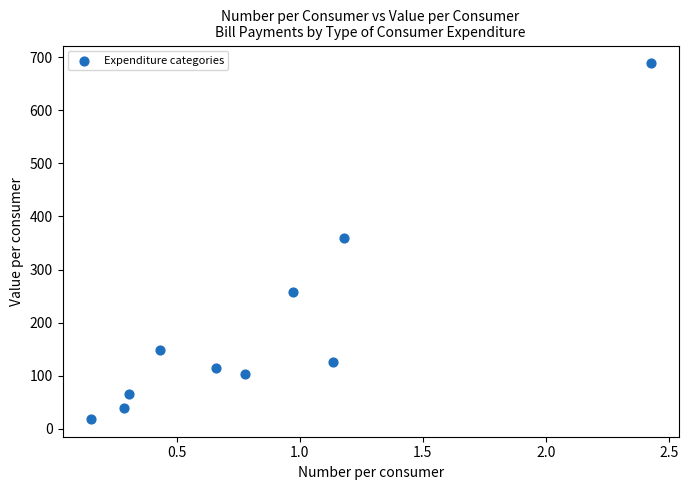

What is the average X value?

0.8